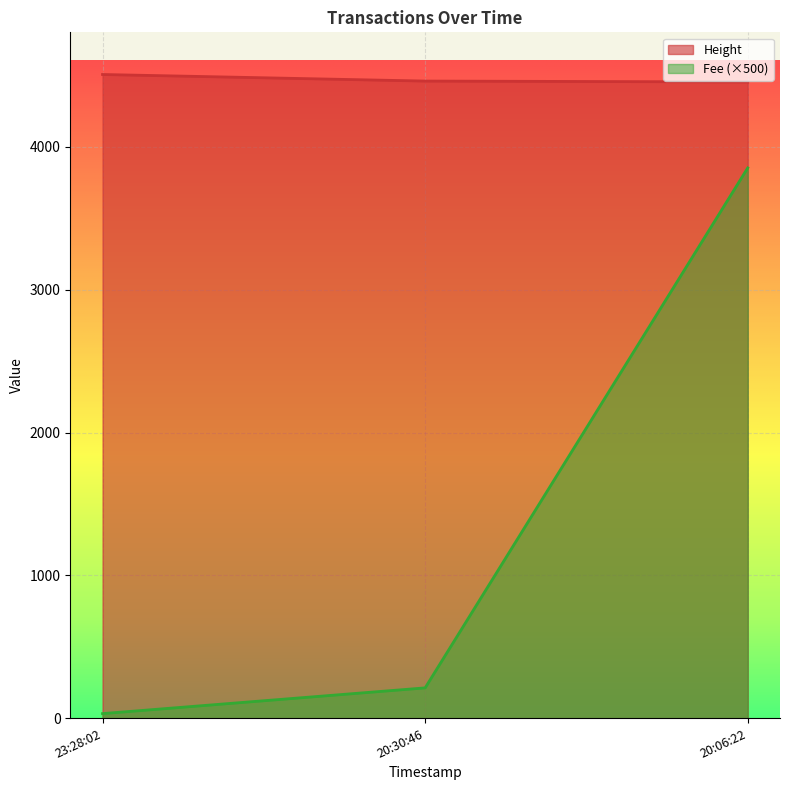

Which series has the widest spread of values?

Fee (×500)